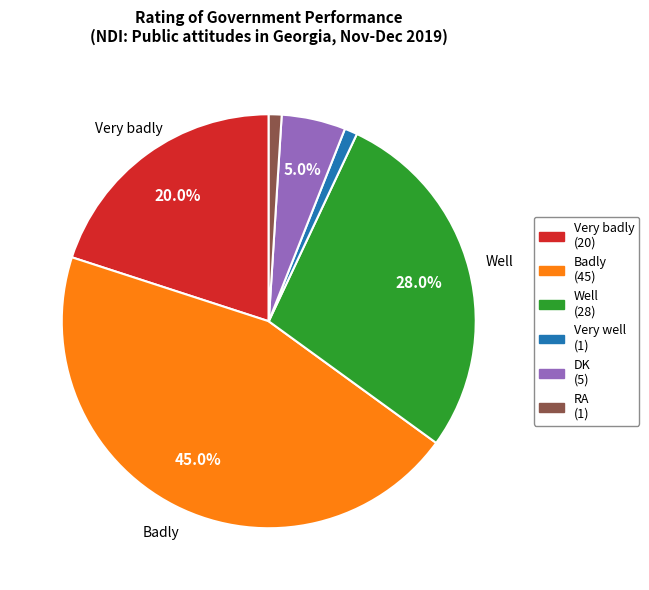

To the nearest percent, what is the difference between the largest and smallest slice percentages?

44%